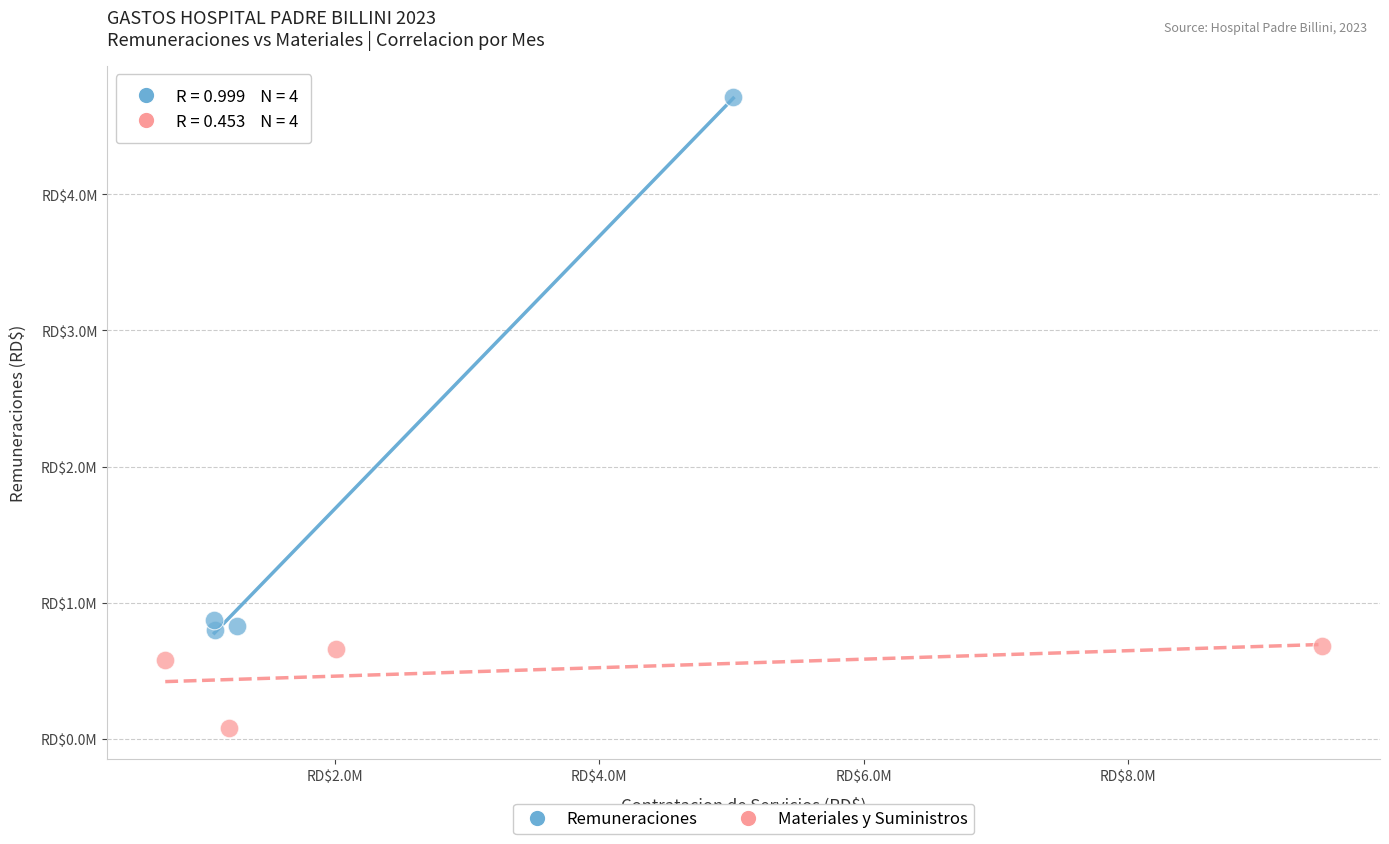

What are all the series names shown in the legend?

Remuneraciones, Materiales y Suministros